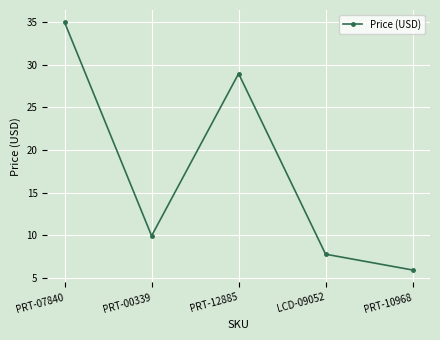

Is it true that the value at PRT-00339 is 9.9?

True